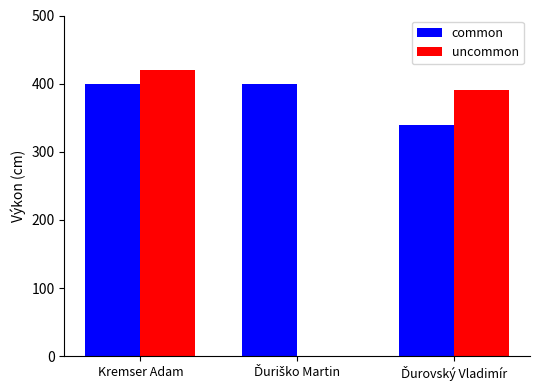

At which category is the sum across all series the highest?

Kremser Adam